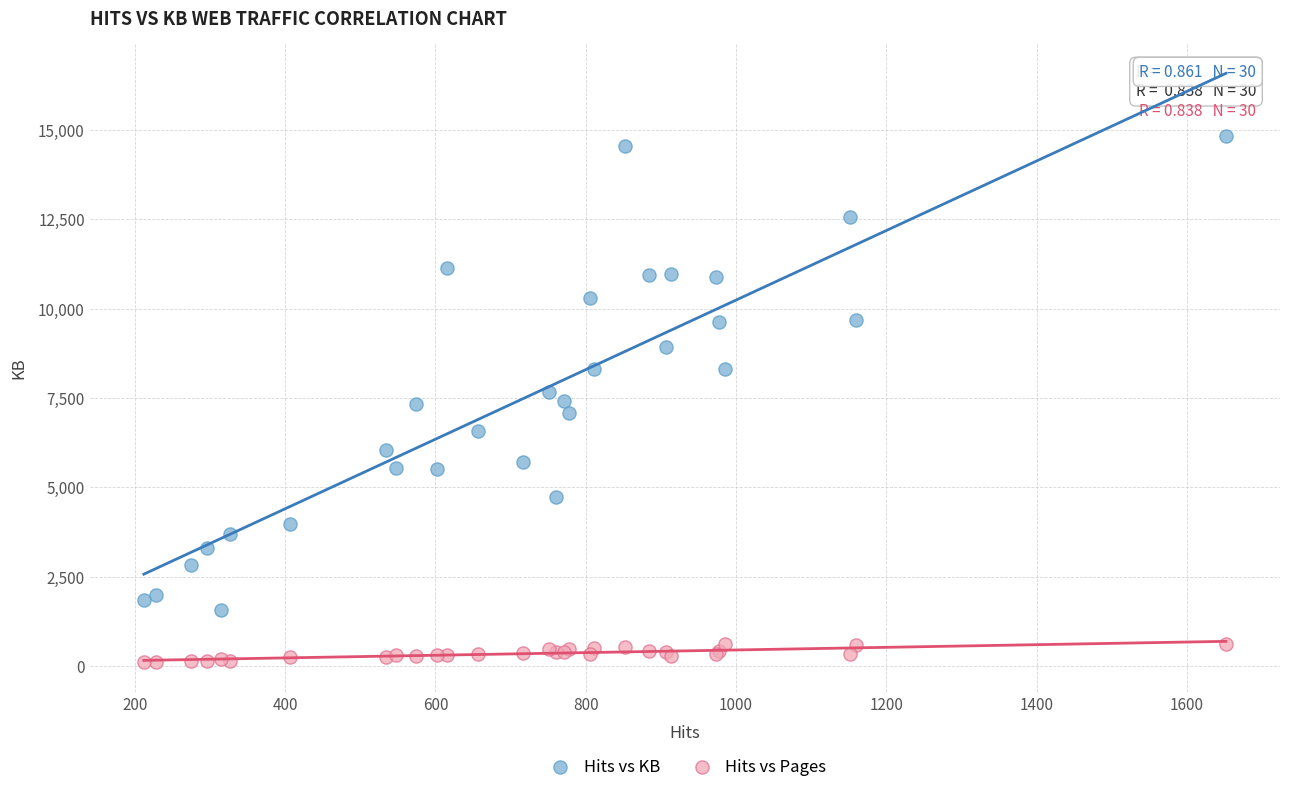

What are all the series names shown in the legend?

Hits vs KB, Hits vs Pages